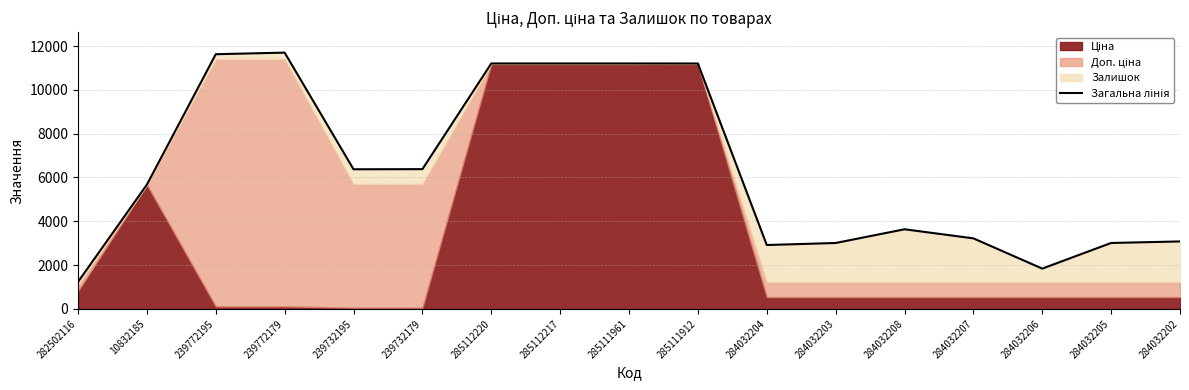

Is it true that the value at 284032207 is 3221.4?

True